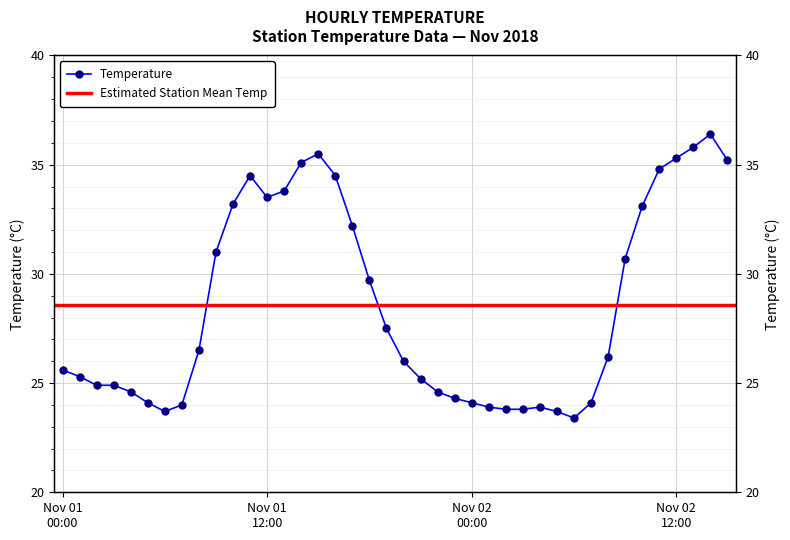

What is the difference between the maximum and minimum values?

13.0